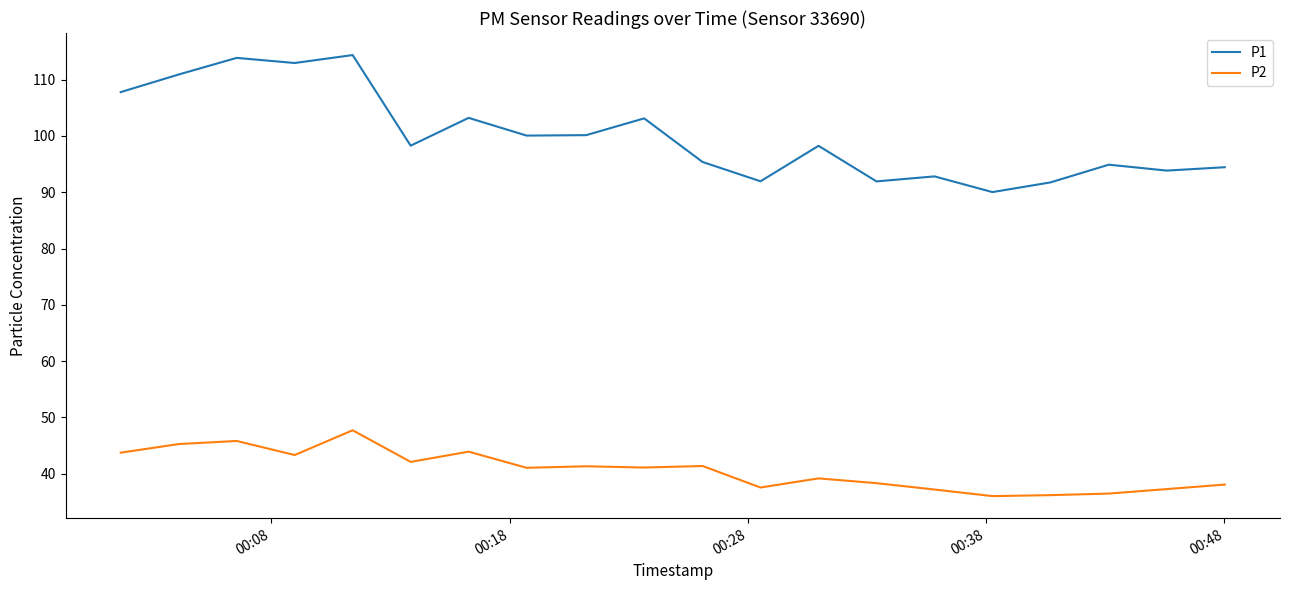

True or false: P2 and P1 cross at least once.

False